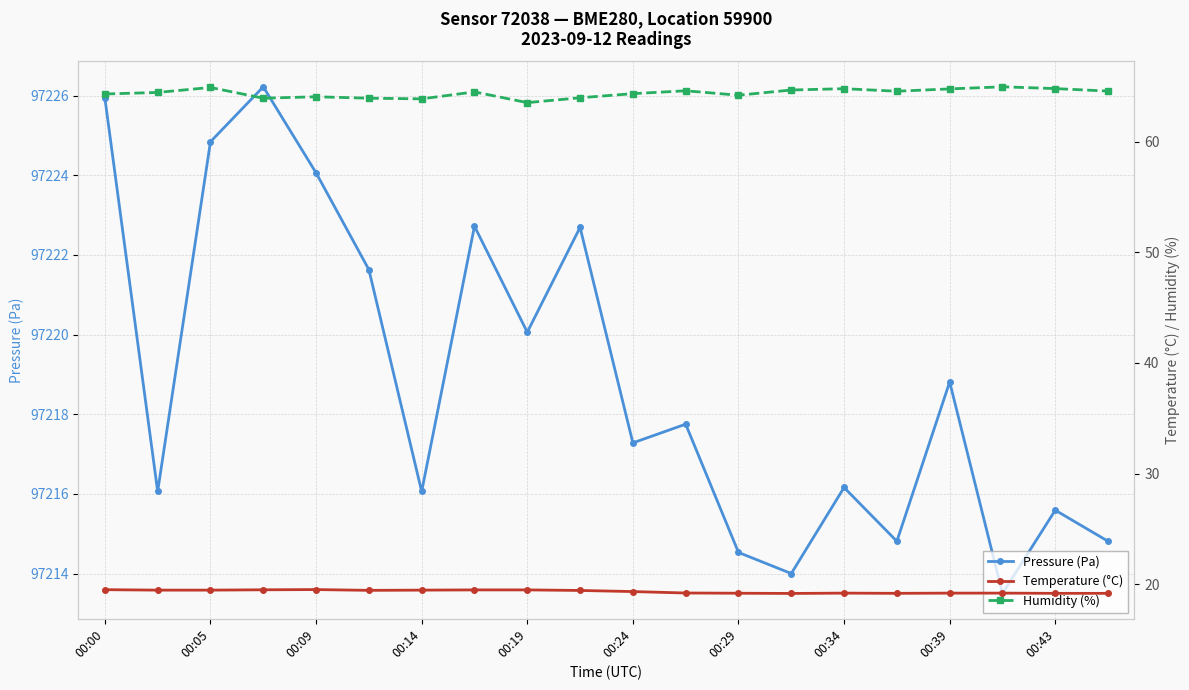

The value of Pressure (Pa) at 00:09 is 19967.0. True or false?

False